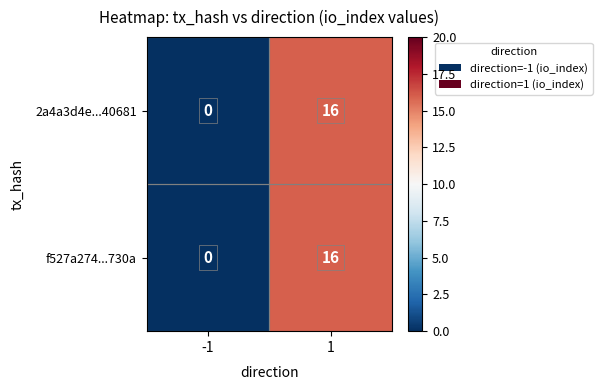

What is the greatest value displayed?

16